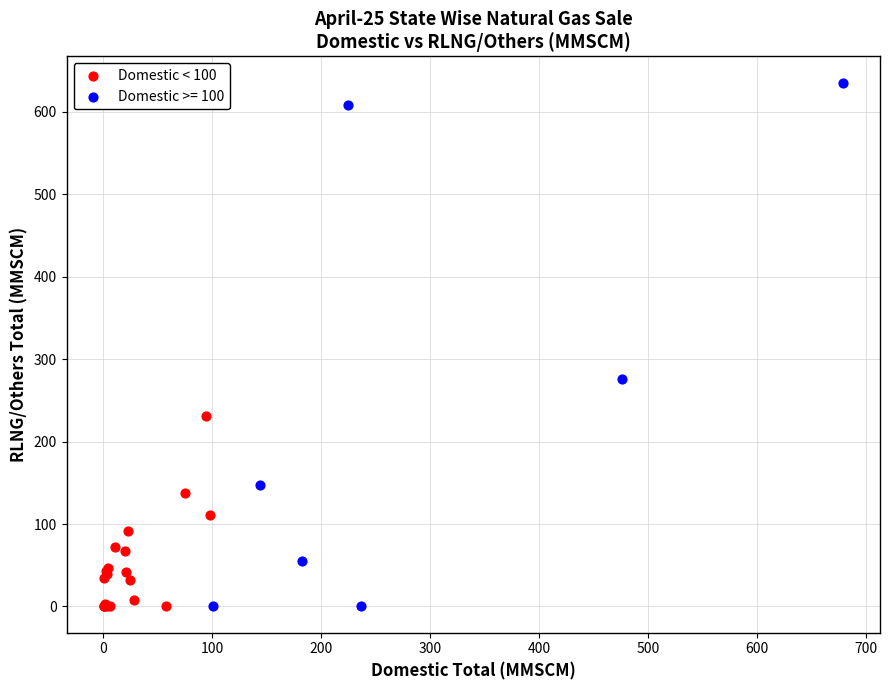

Which series reaches the maximum Y coordinate?

Domestic >= 100